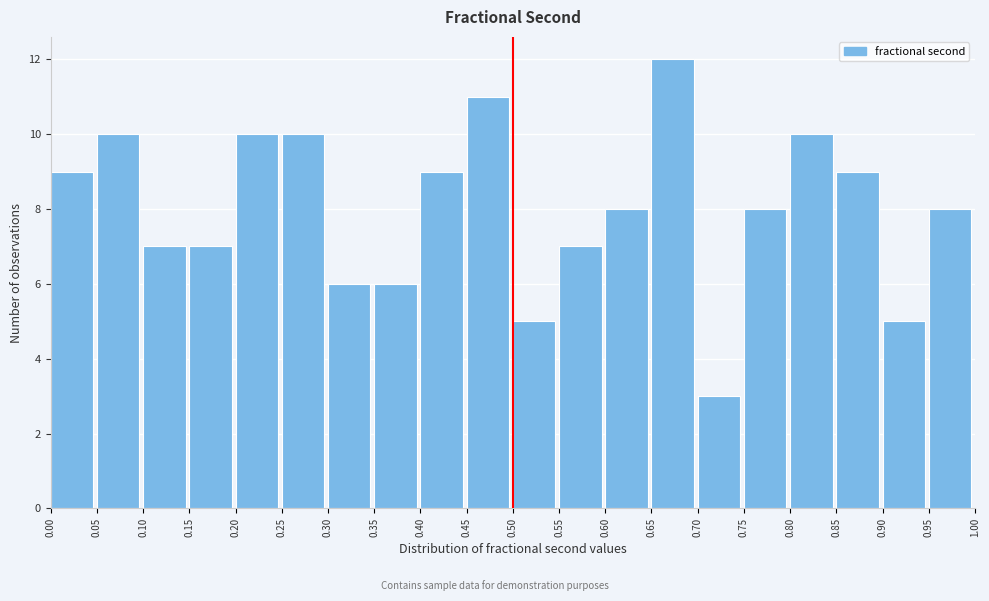

Which range on the x-axis has the tallest bar?

0.65 to 0.70